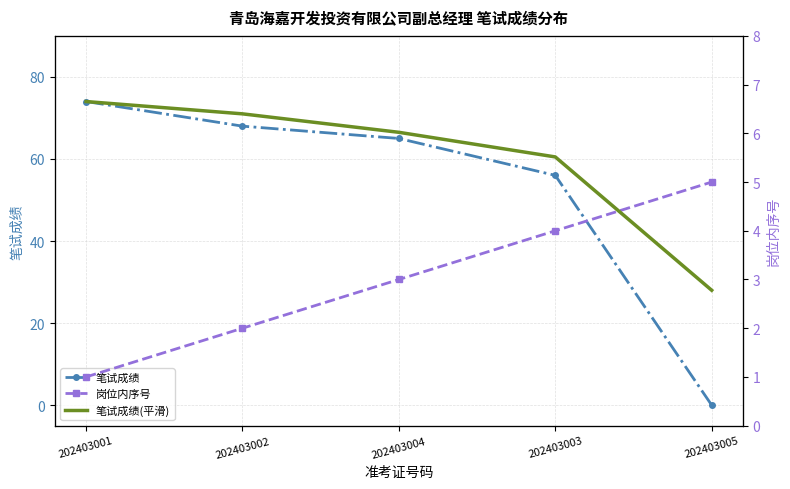

Where does the 笔试成绩(平滑) series first go above 66?

202403001